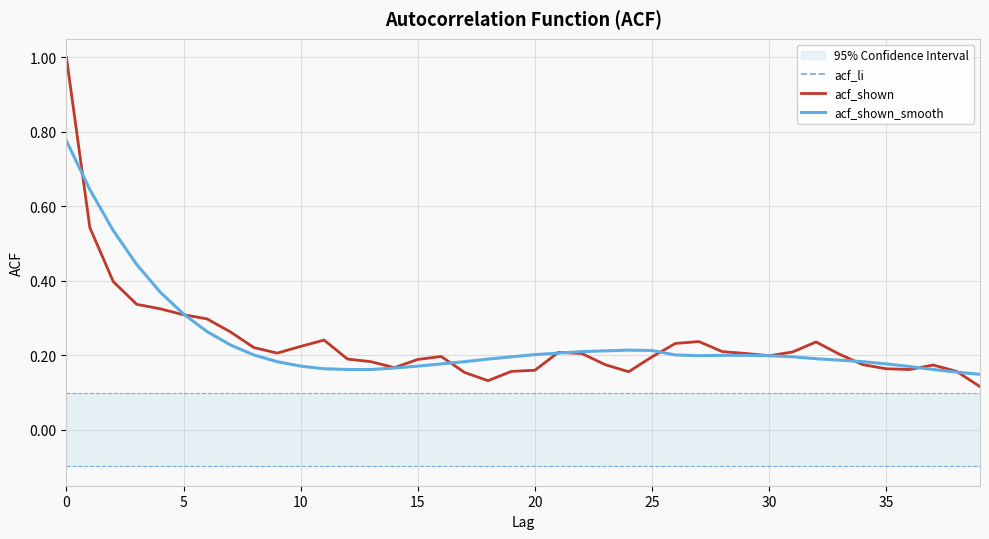

Is this an area chart (filled region under the line)?

No